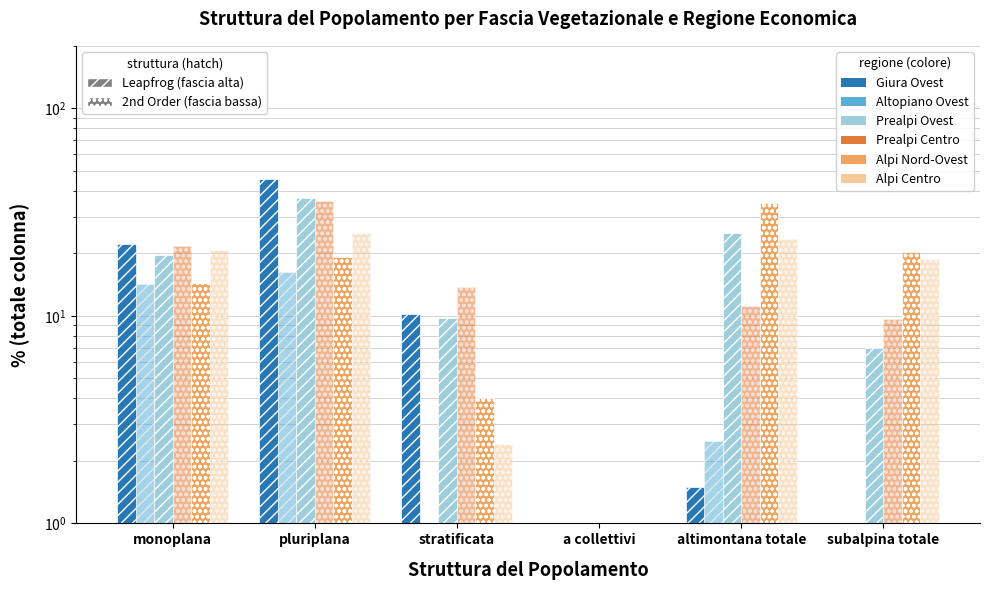

Reading left to right, transcribe all the data shown in this chart.

Giura Ovest: 22.2	45.7	10.2	0.7	1.5	0.0
Altopiano Ovest: 14.3	16.2	0.9	0.9	2.5	0.8
Prealpi Ovest: 19.6	36.8	9.8	0.0	25.0	7.0
Prealpi Centro: 21.8	35.8	13.7	0.0	11.2	9.7
Alpi Nord-Ovest: 14.4	19.3	4.0	0.0	34.8	20.2
Alpi Centro: 20.7	25.0	2.4	0.0	23.5	18.8